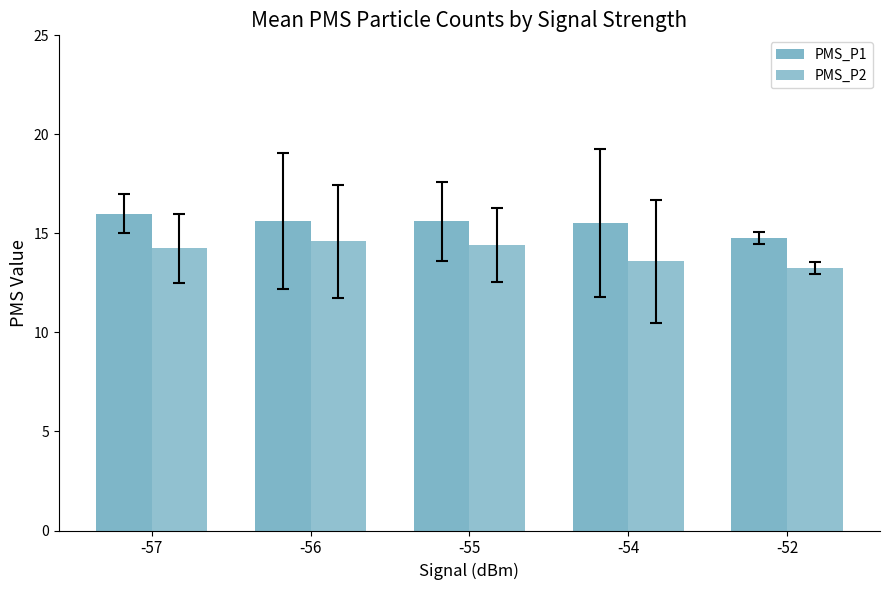

How many groups of bars are there?

5